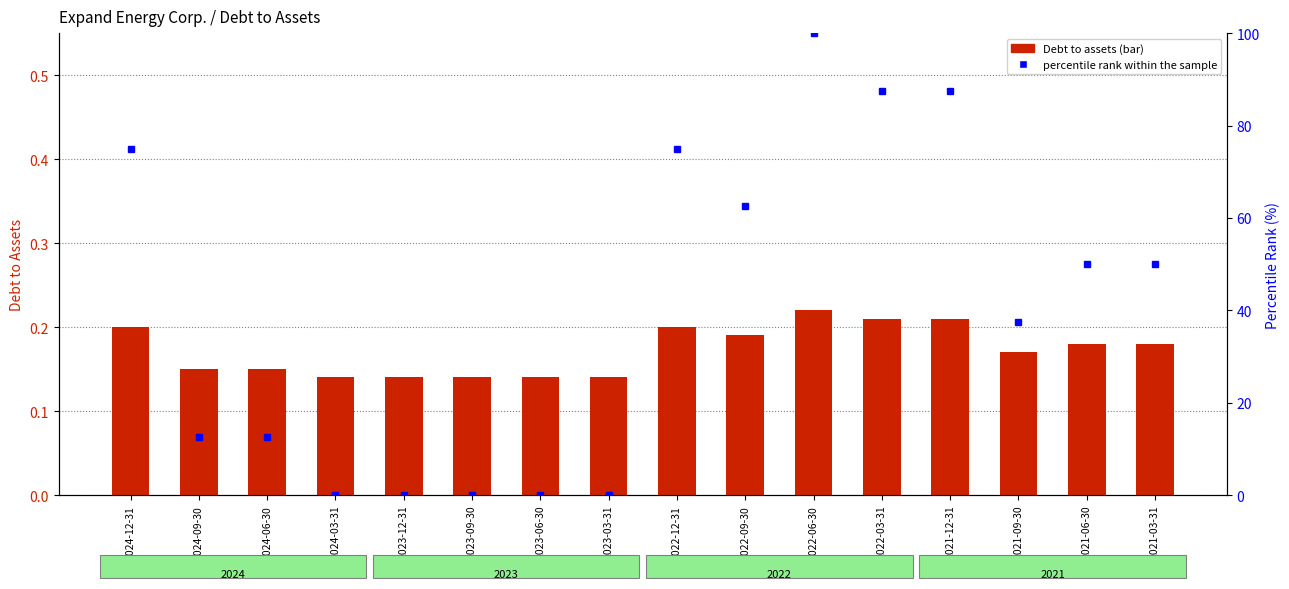

Which series has the largest range (max minus min)?

percentile rank within the sample